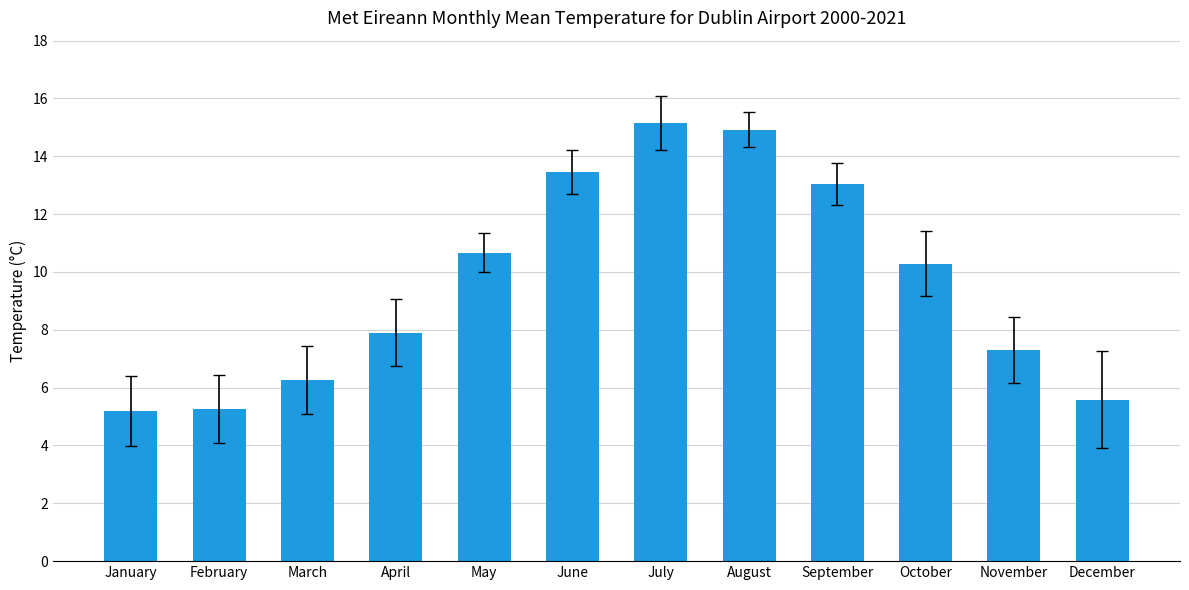

What is the value of the 2nd bar from the left?

5.3